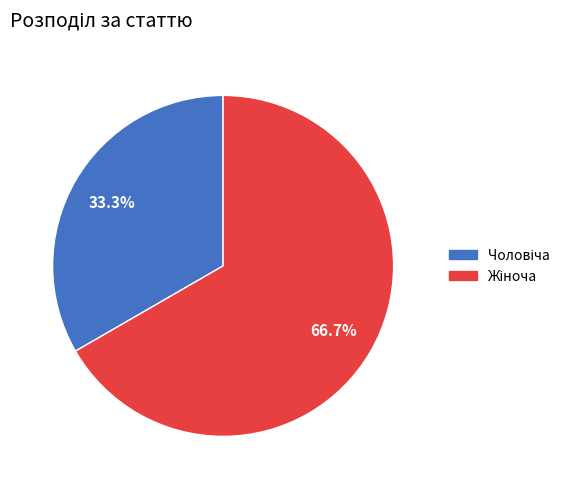

Count the number of slices in the pie.

2